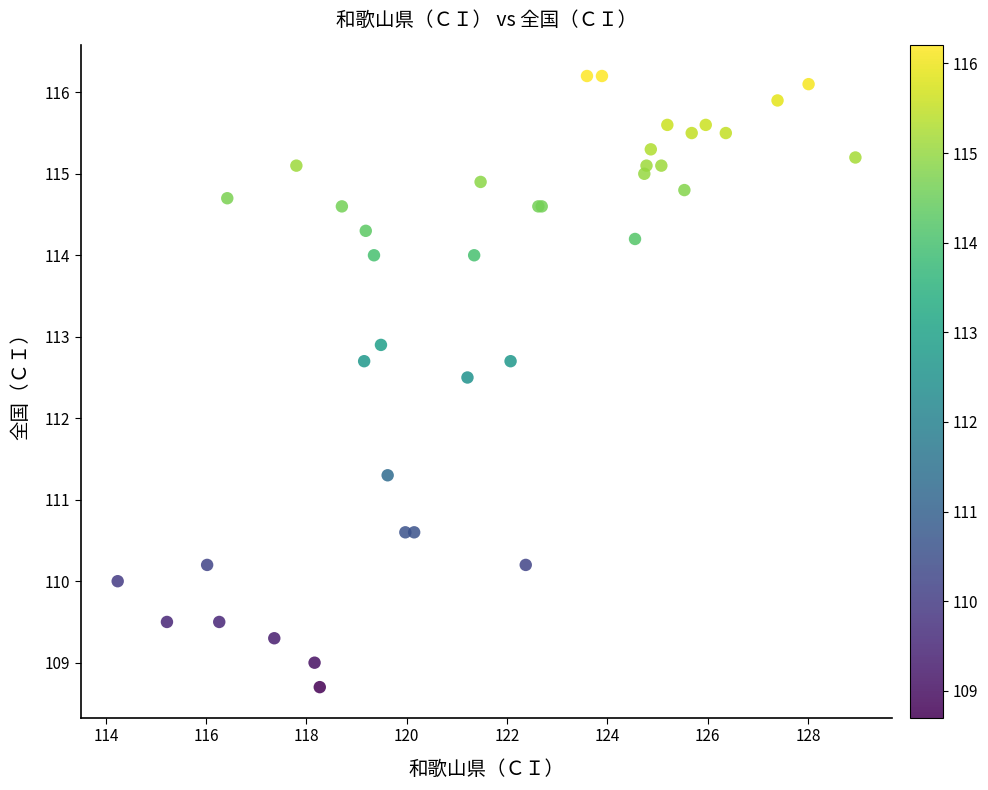

What Y value in the scatter plot is closest to 112?

112.5